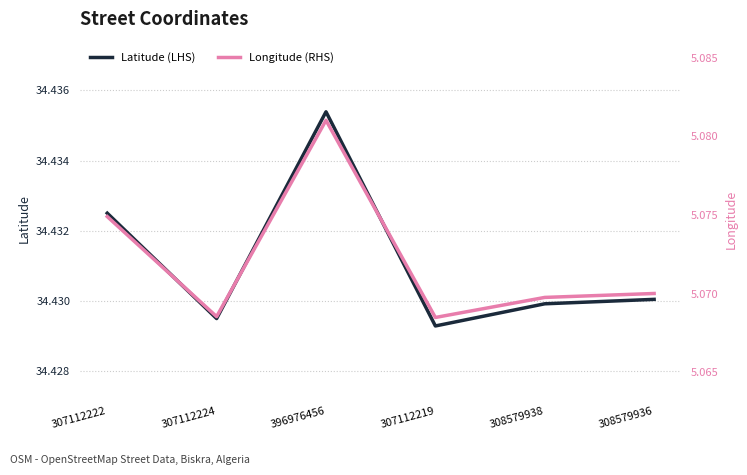

Rank the series at 307112222 from lowest to highest value.

Longitude (RHS), Latitude (LHS)